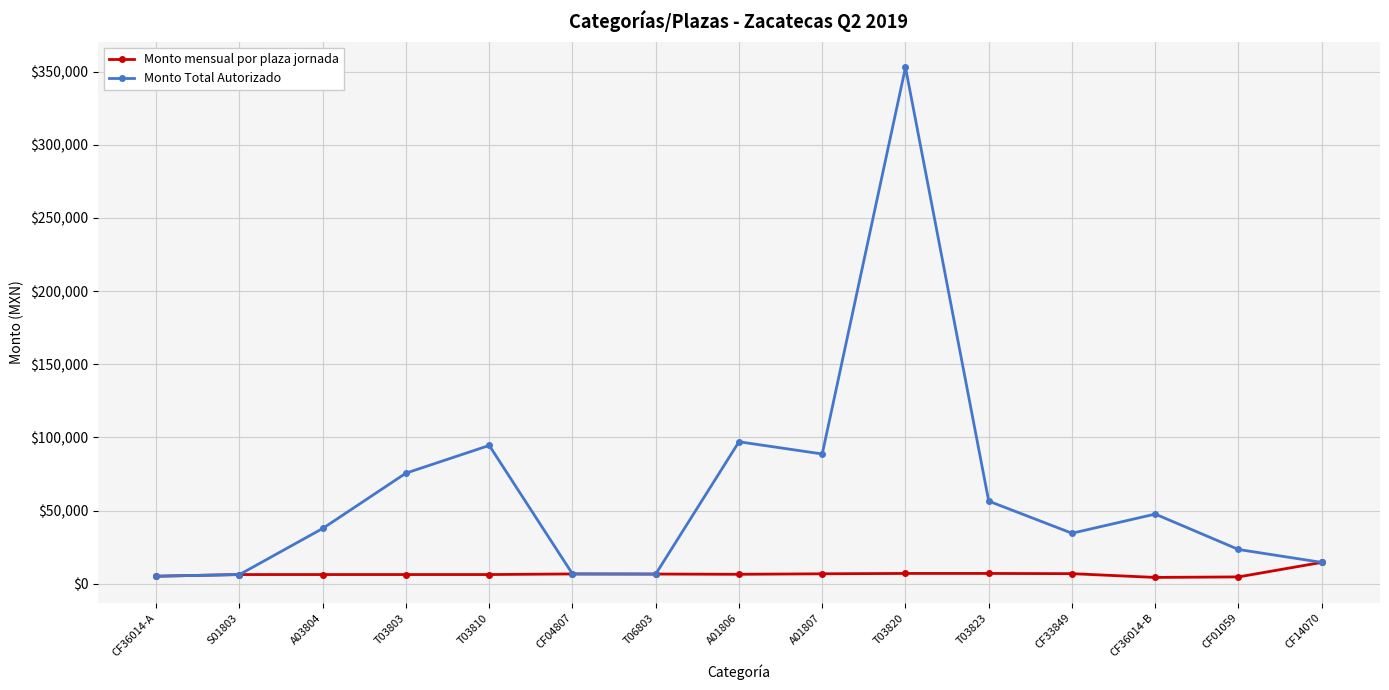

What is the value of the Monto Total Autorizado point at the 3rd from the left?

37804.7